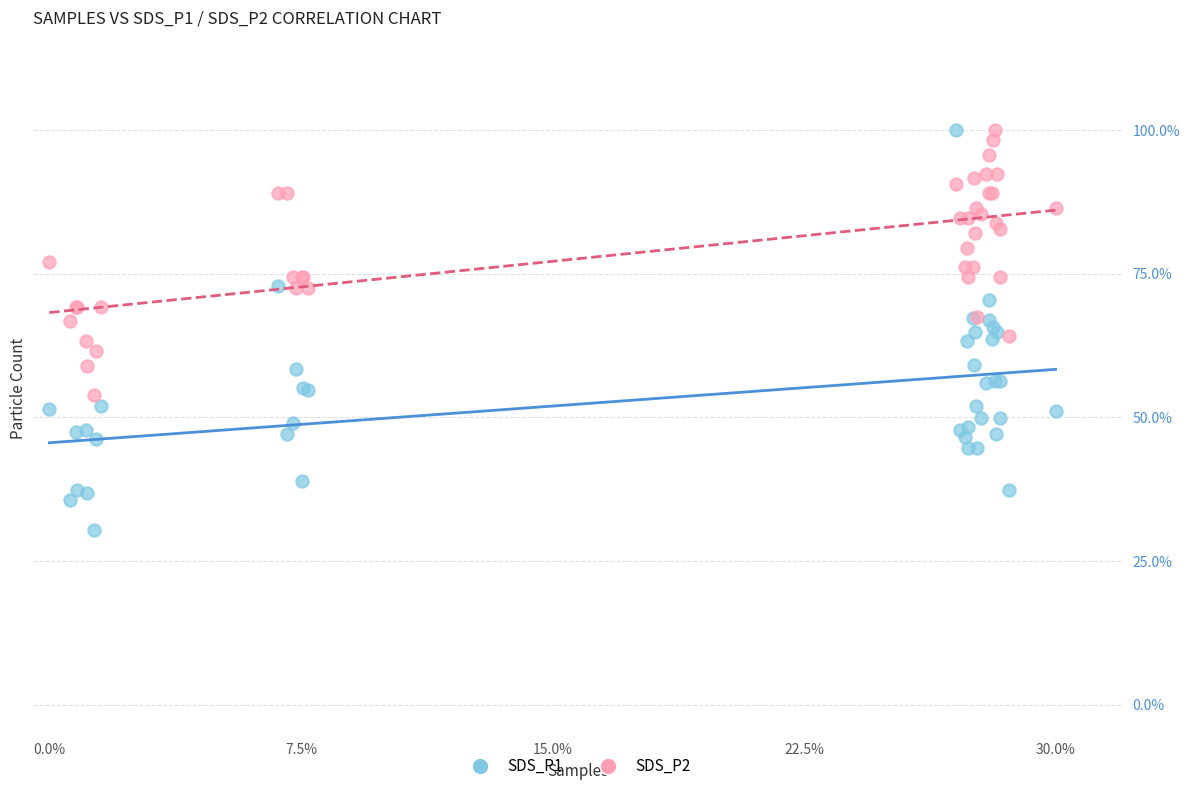

Which series has the largest Y range (max minus min)?

SDS_P1